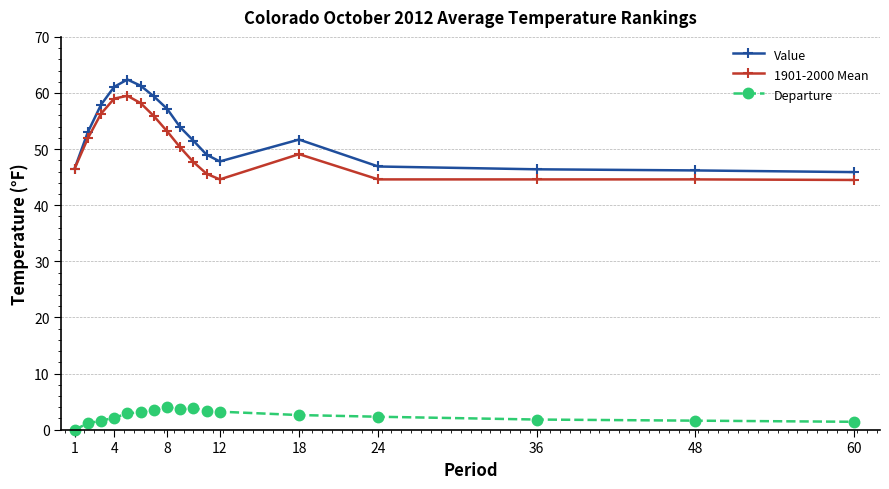

At how many categories does at least one series exceed 23?

17